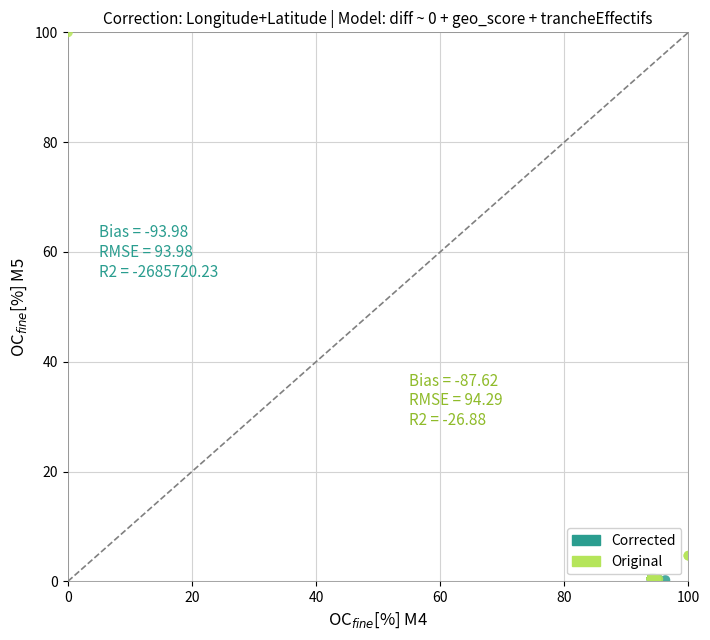

What are all the series names shown in the legend?

Corrected, Original